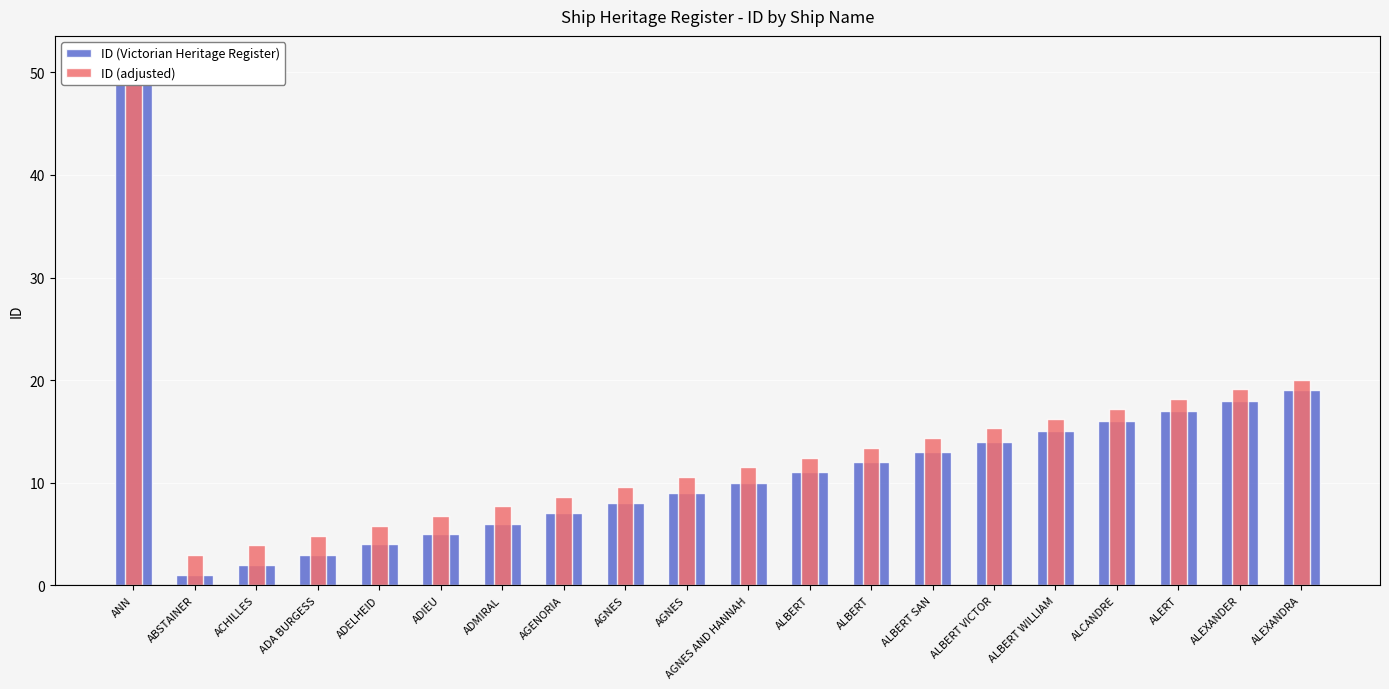

What is the sum of all ID (Victorian Heritage Register) values?

241.0